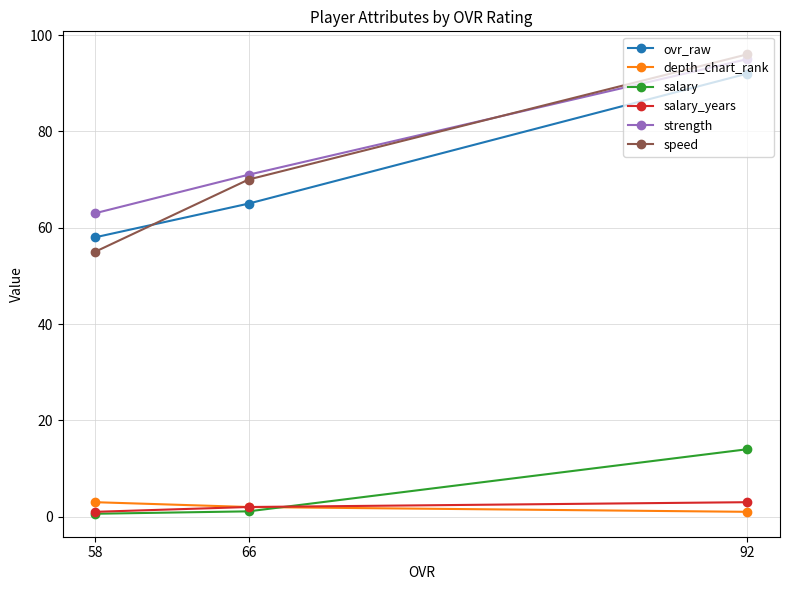

What is the value of the salary point at the 2nd from the left?

1.1